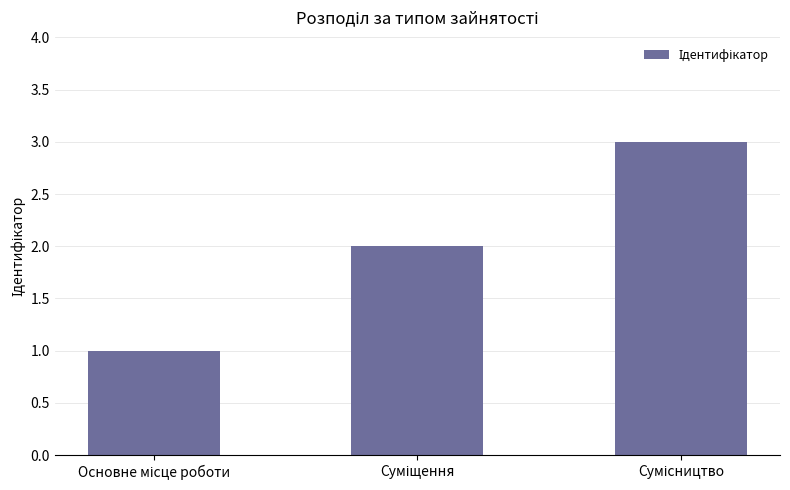

What is the sum of all values?

6